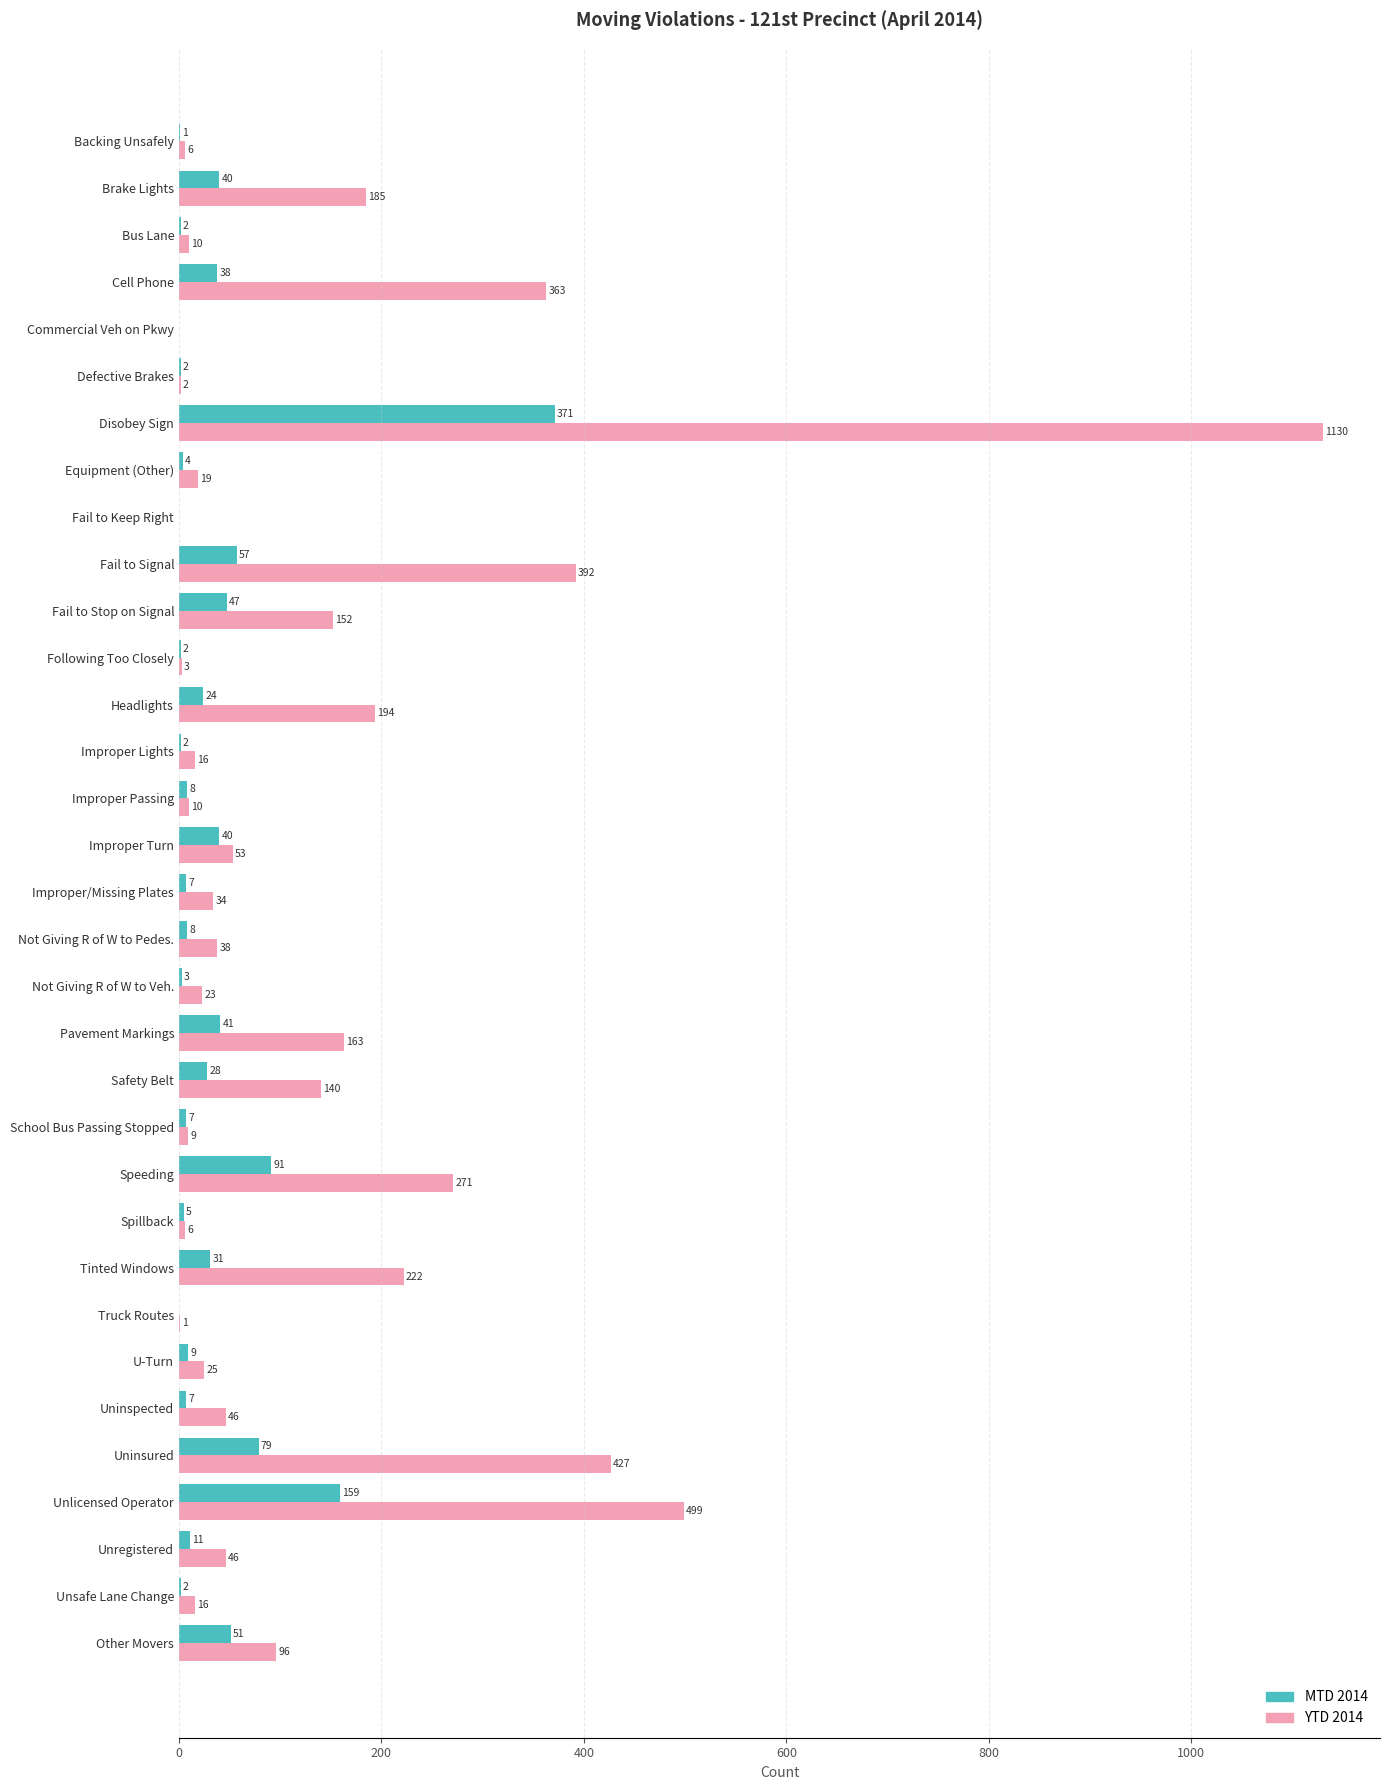

How many series are shown in this chart?

2